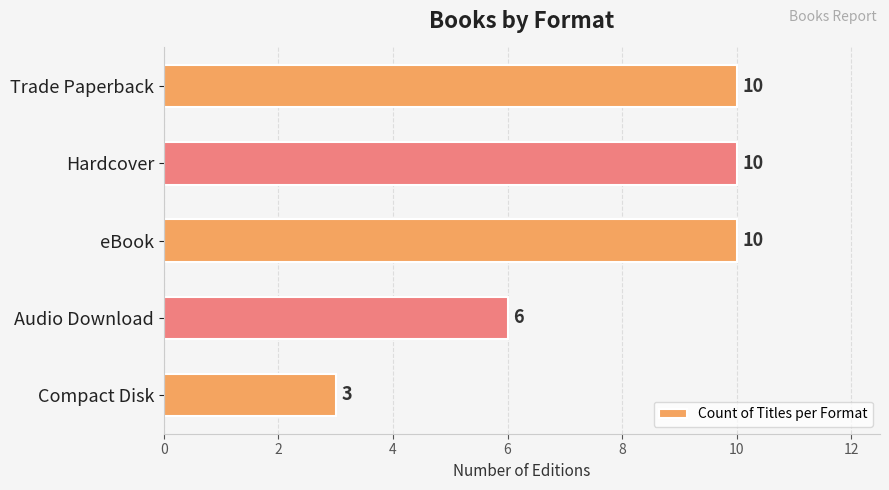

Count the number of categories in the chart.

5